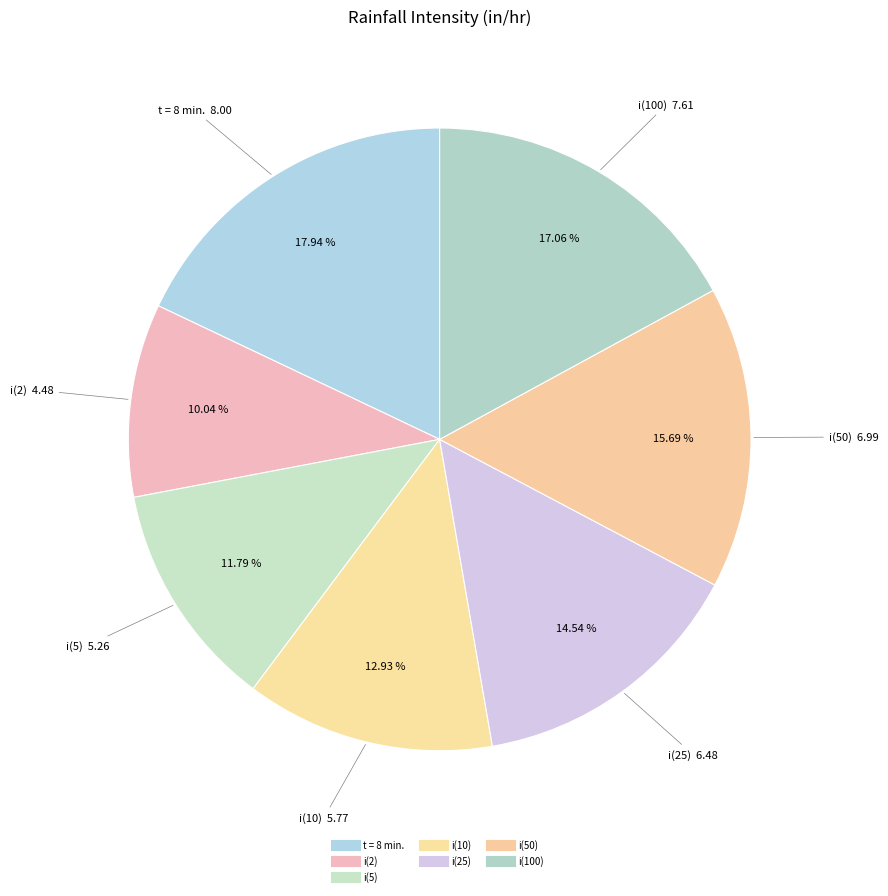

How many segments does this pie chart have?

7